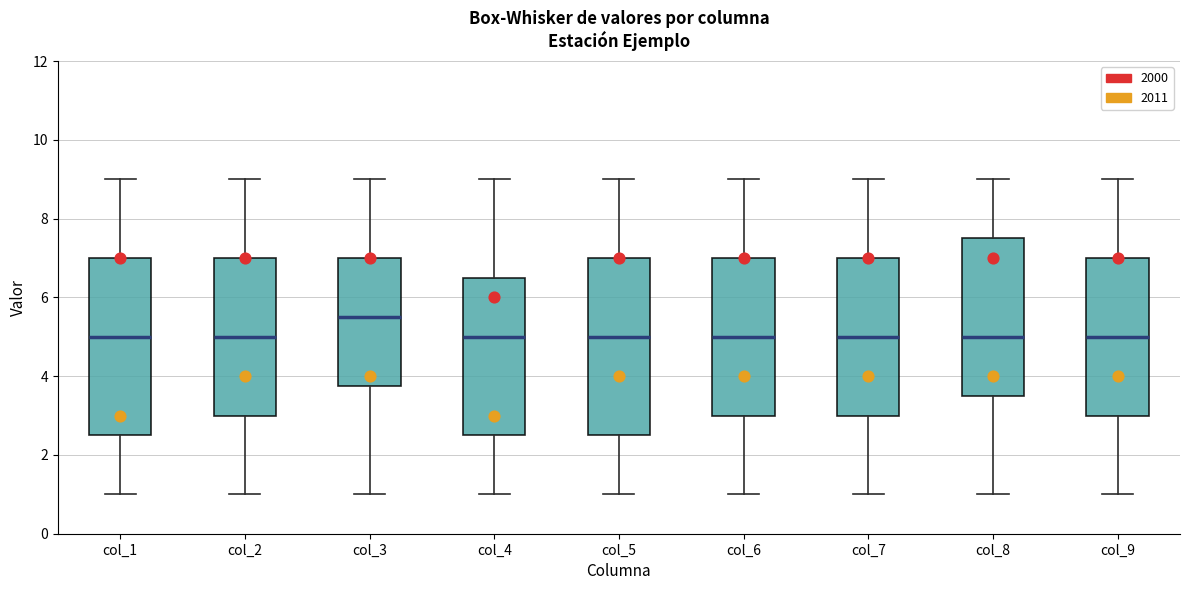

Where is the lower edge of the box for col_1 on the y-axis? The values are not printed on the chart, so give them approximately, as read against the axis.

2.6